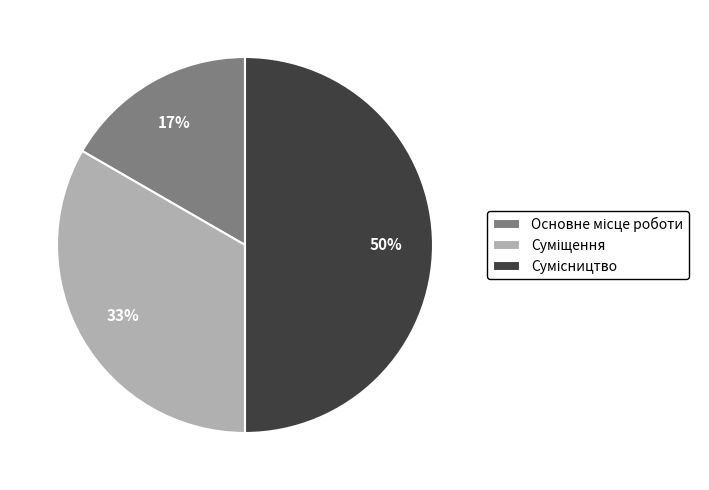

To the nearest percent, what is the average slice percentage?

33%